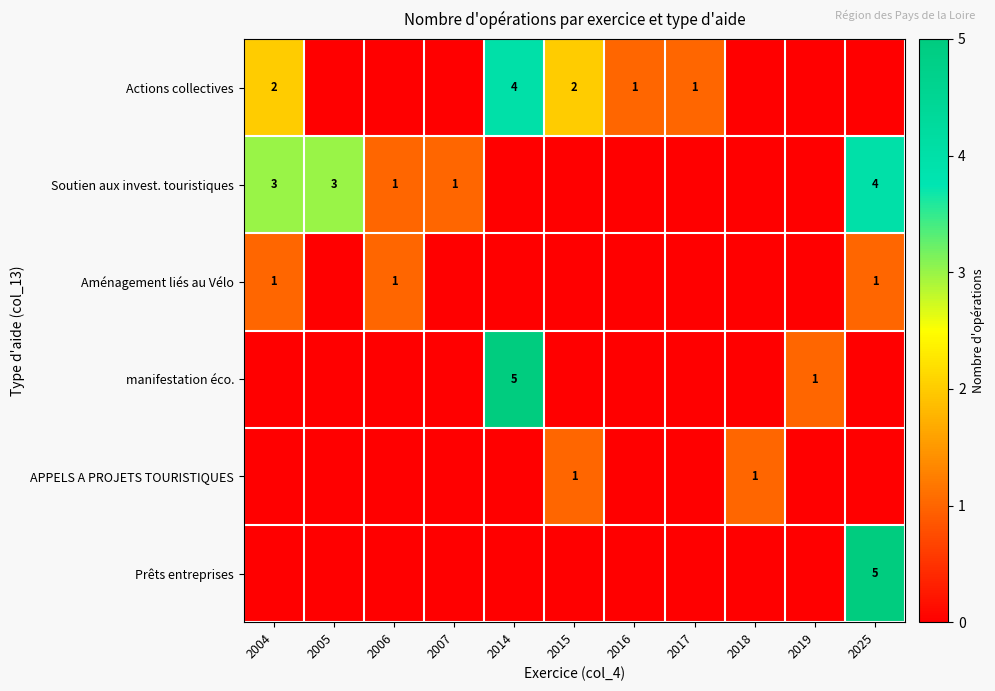

Is it true that Aménagement liés au Vélo equals 1 at 2006?

True